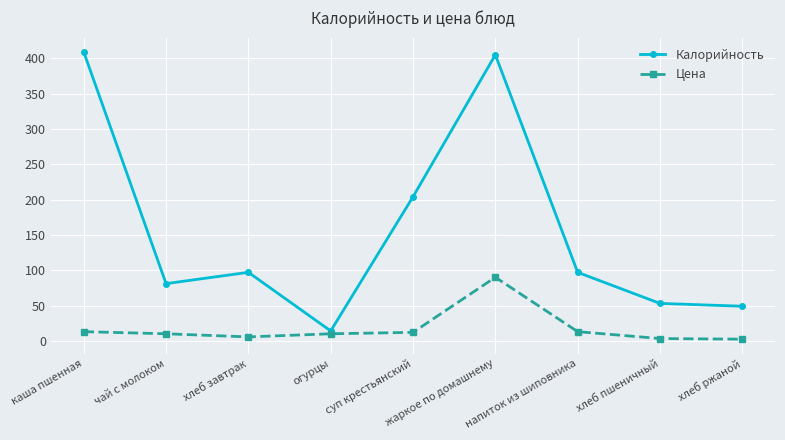

Which category has the highest value in the Цена series?

жаркое по домашнему